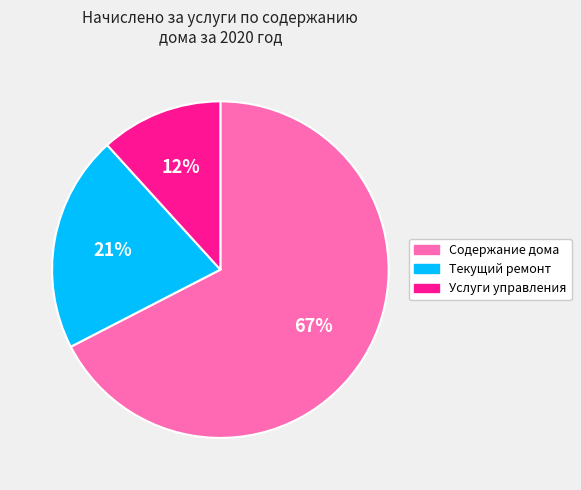

To the nearest percent, what is the combined percentage of Услуги управления and Содержание дома?

79%